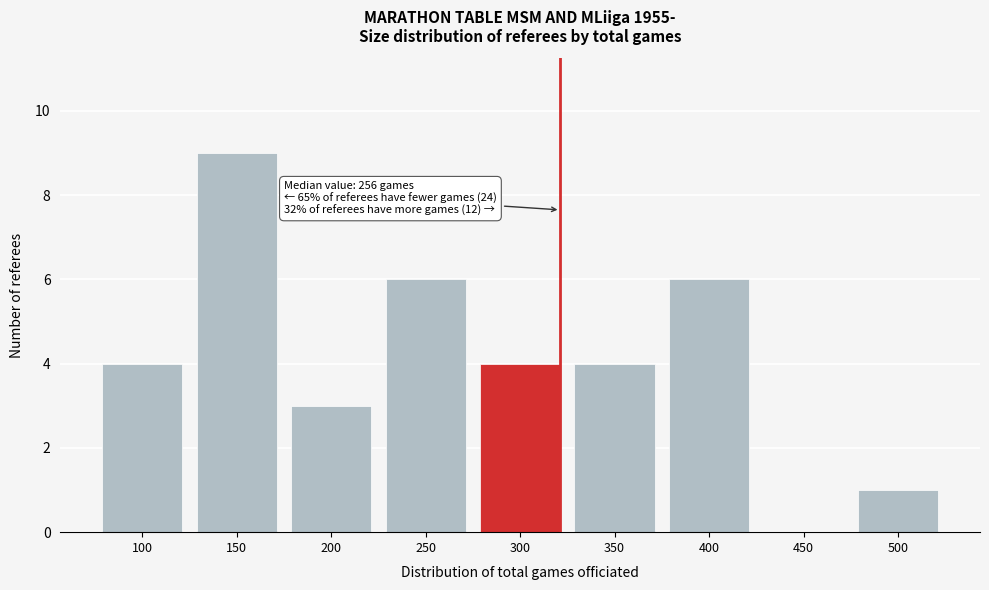

Reading left to right, extract all data points from this chart.

100=4	150=9	200=3	250=6	300=4	350=4	400=6	450=0	500=1